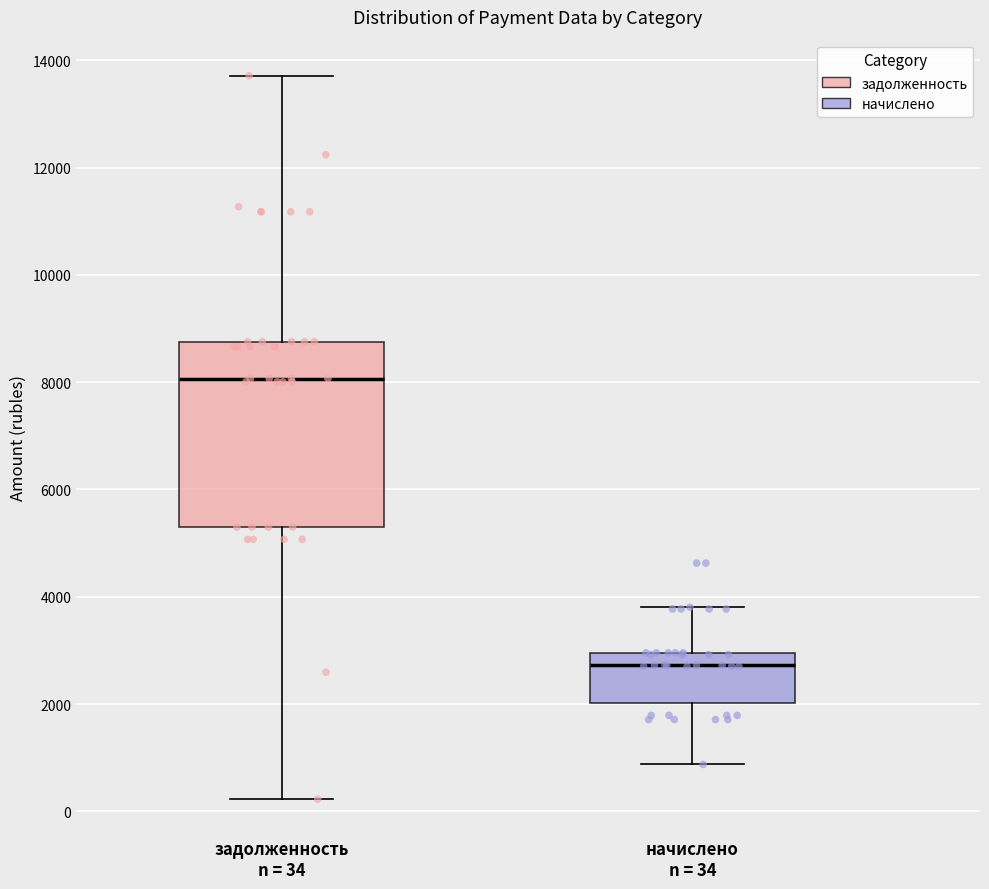

Where is the lower edge of the box for задолженность n = 34 on the y-axis? The values are not printed on the chart, so give them approximately, as read against the axis.

5200